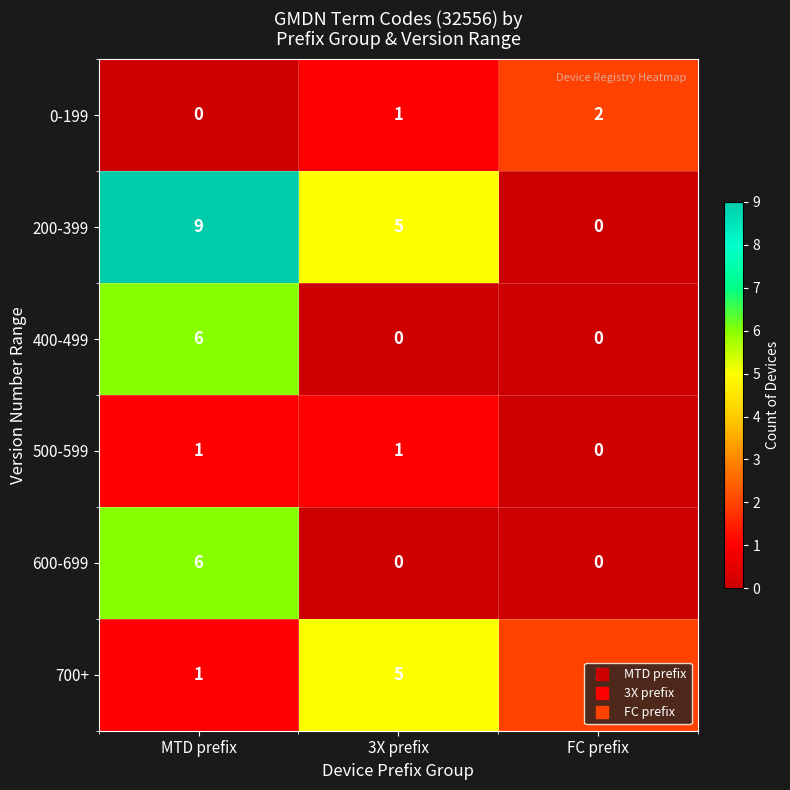

Where is 0-199 nearest to the value 1?

3X prefix